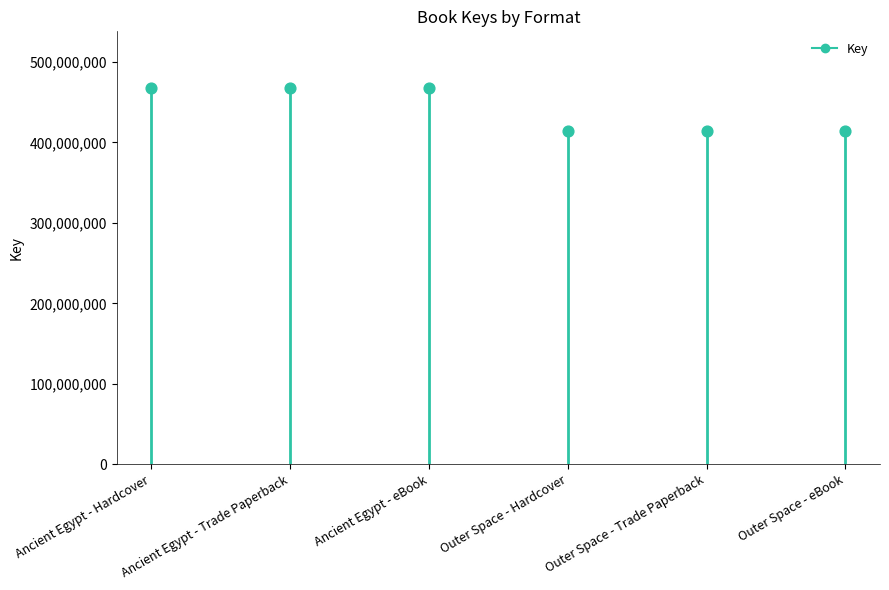

What is the change in value from Ancient Egypt - eBook to Outer Space - Trade Paperback?

-53239600